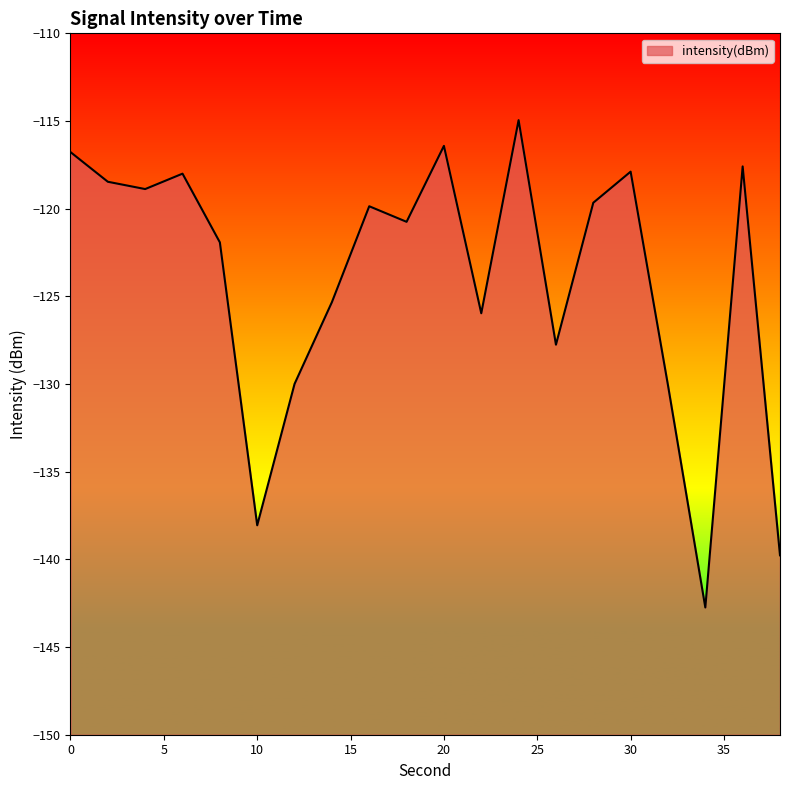

Where is the data nearest to the value -128?

26